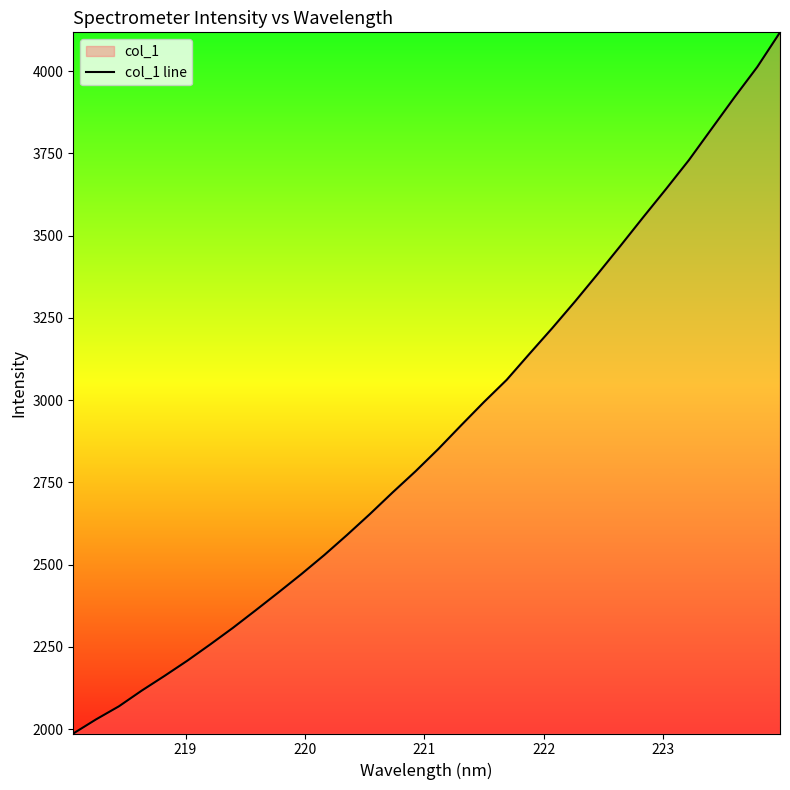

What is the sum of all values?

92800.6